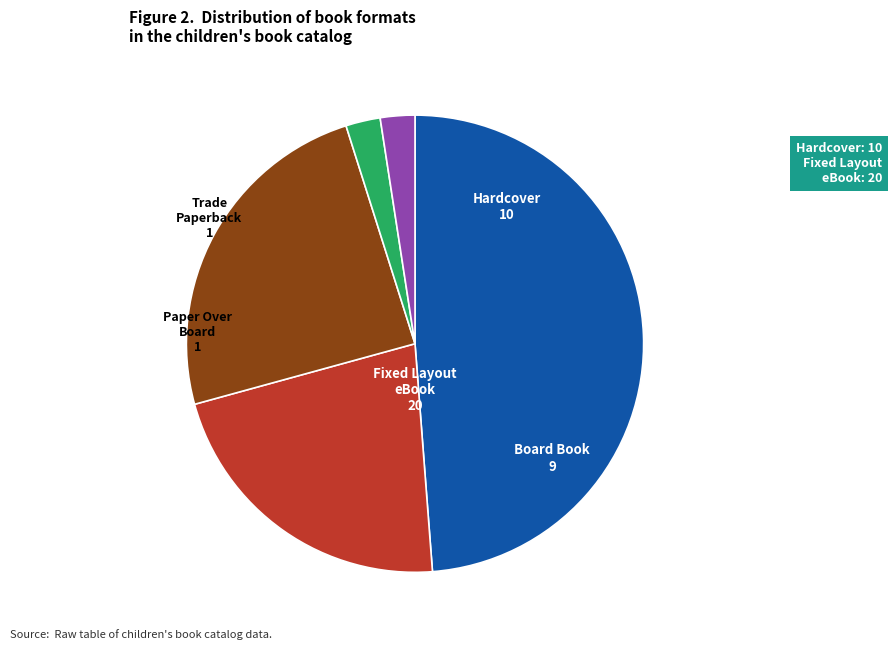

Does Hardcover account for over 50% of the chart?

No